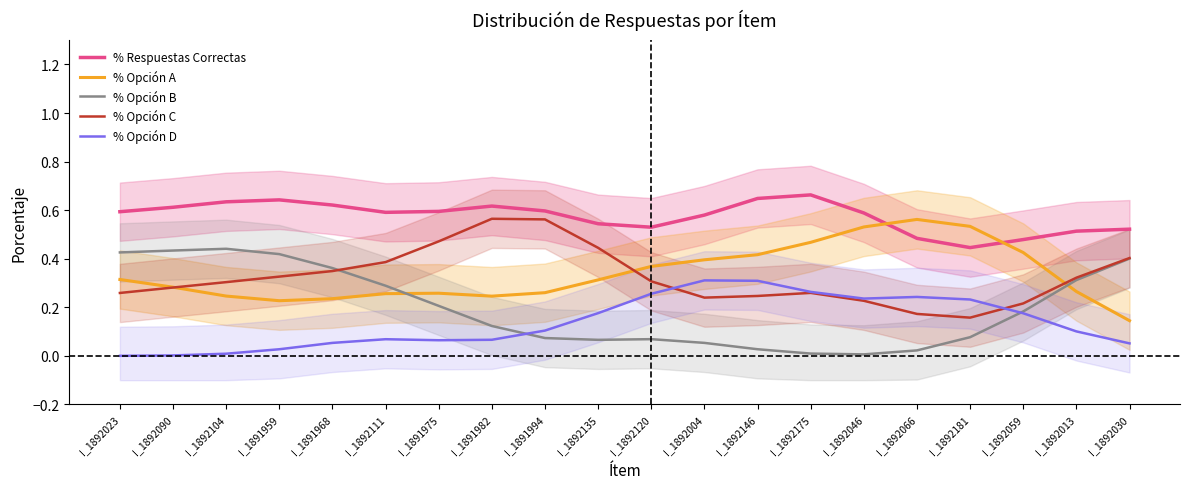

Which category has the lowest value in the % Respuestas Correctas series?

I_1892181